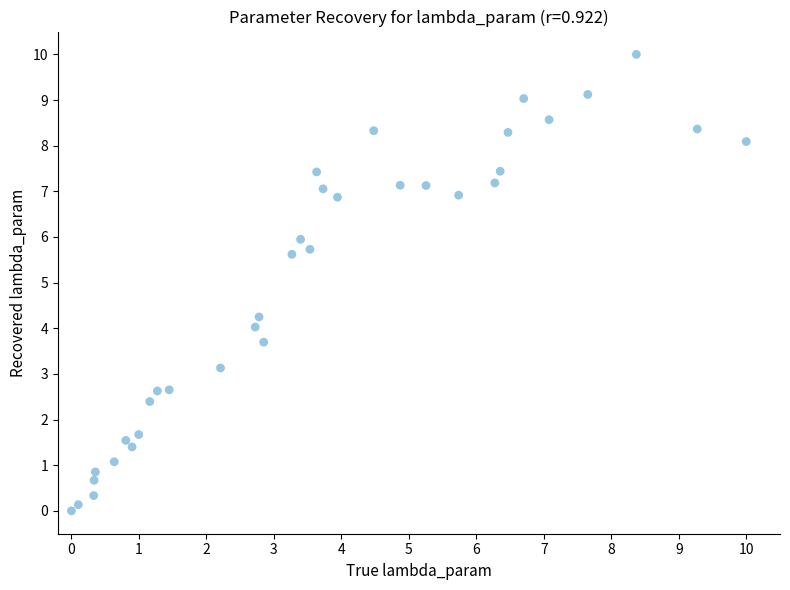

What Y value in the scatter plot is closest to 5?

5.6